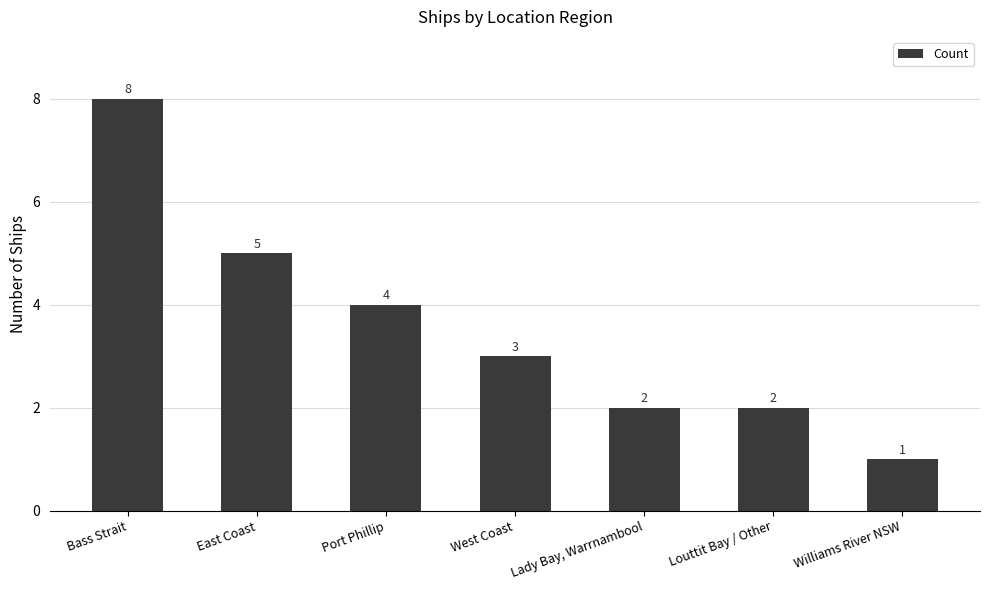

What is the change in value from East Coast to Williams River NSW?

-4